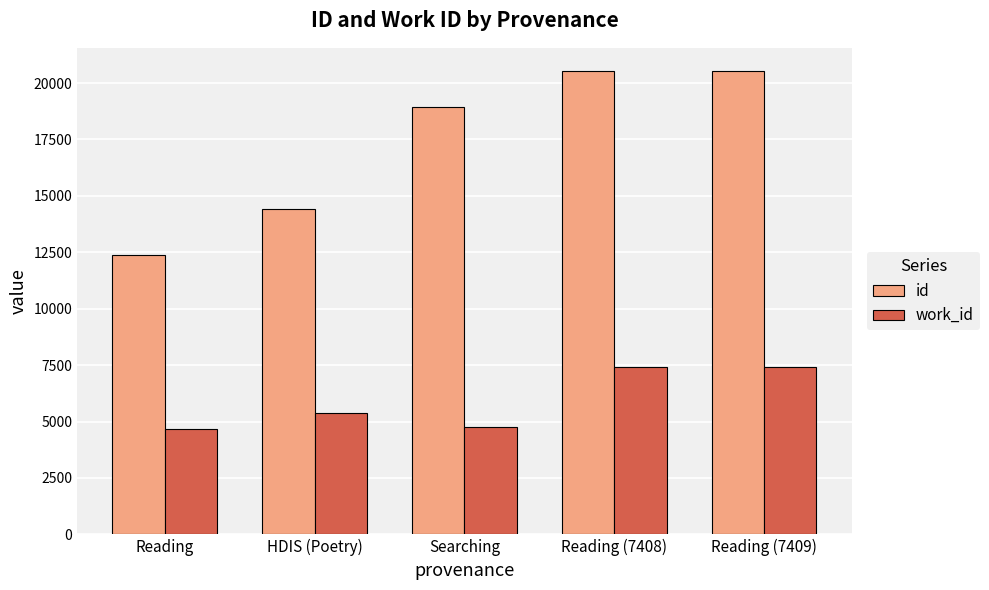

At which label is id closest to 16445?

HDIS (Poetry)